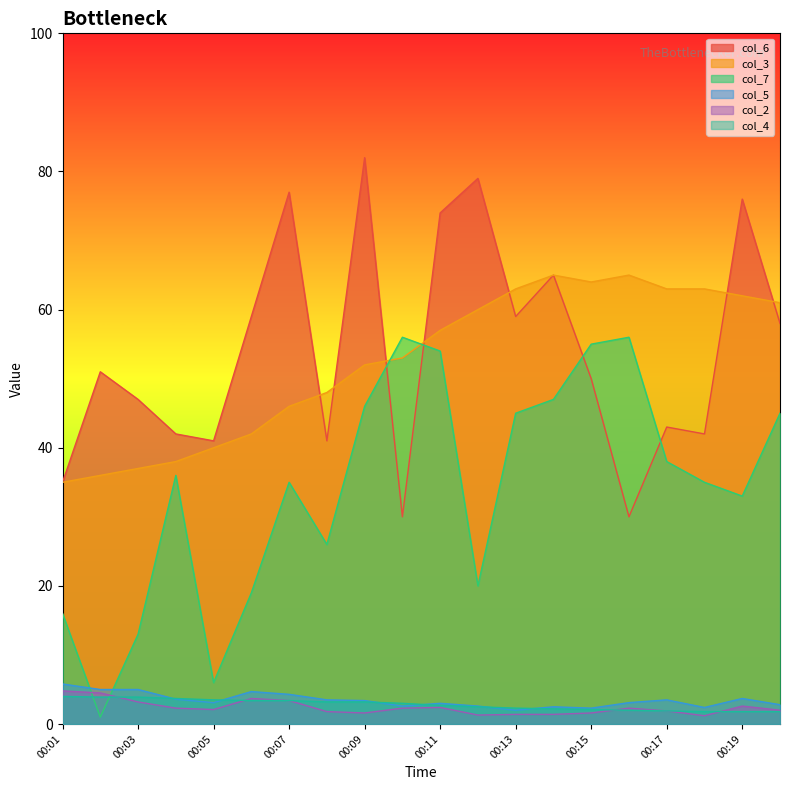

Count the number of data series in this chart.

6